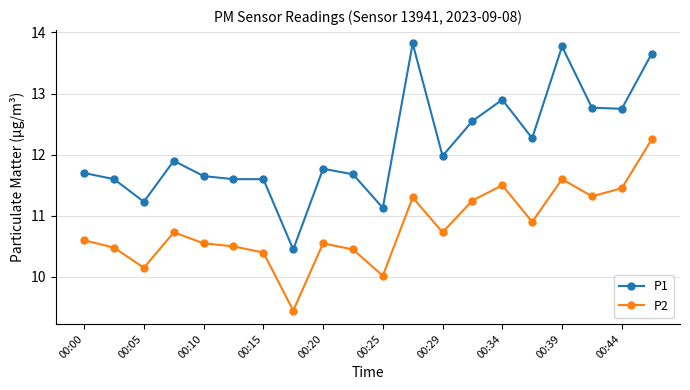

At how many categories does at least one series exceed 12?

8